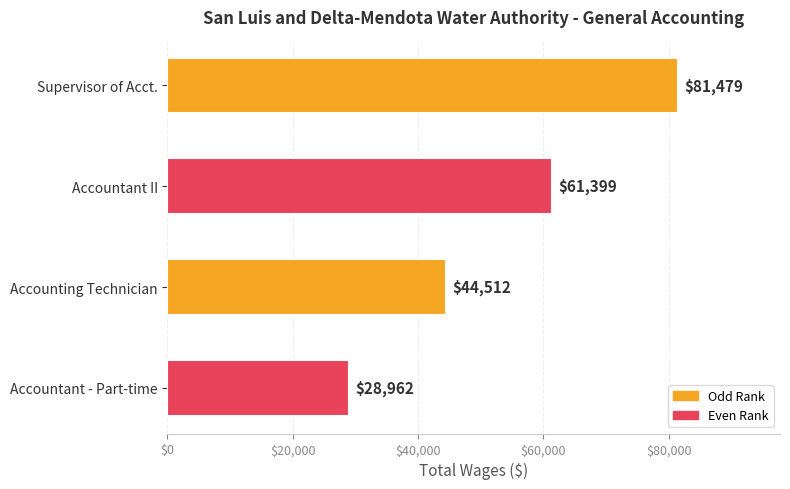

Are the bars horizontal?

Yes